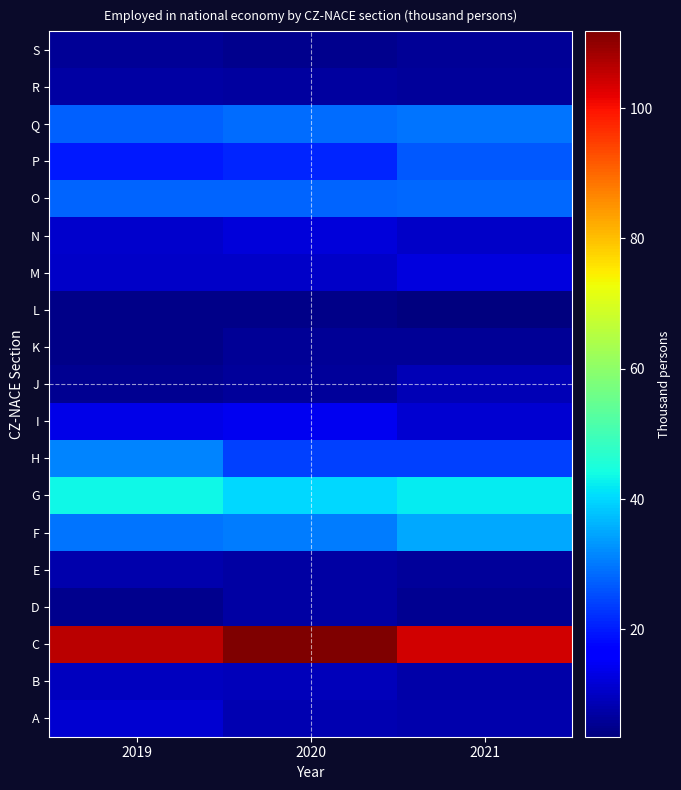

Which category has the highest value across all series?

2020